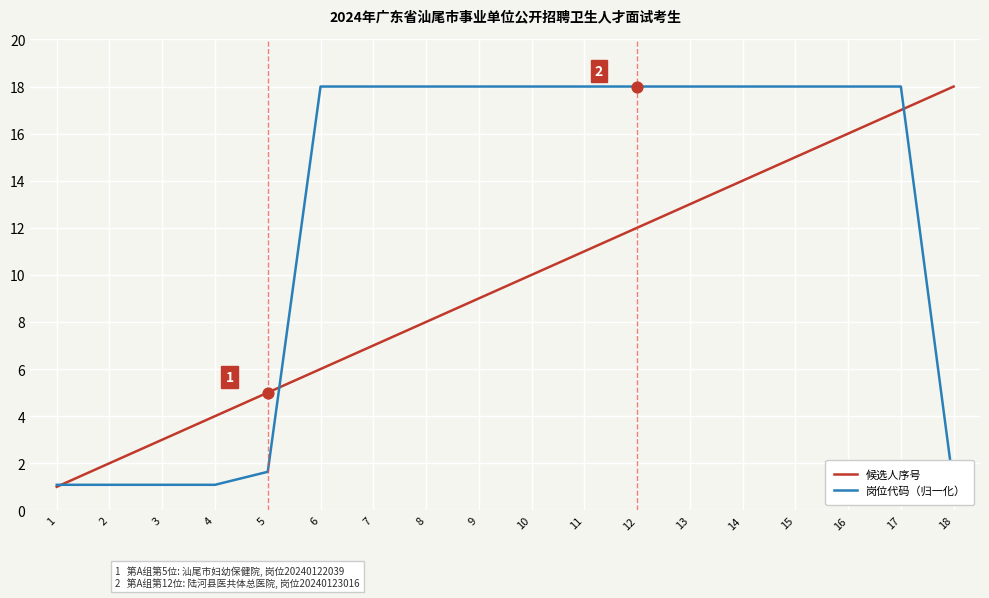

What are all the series names shown in the legend?

候选人序号, 岗位代码（归一化）